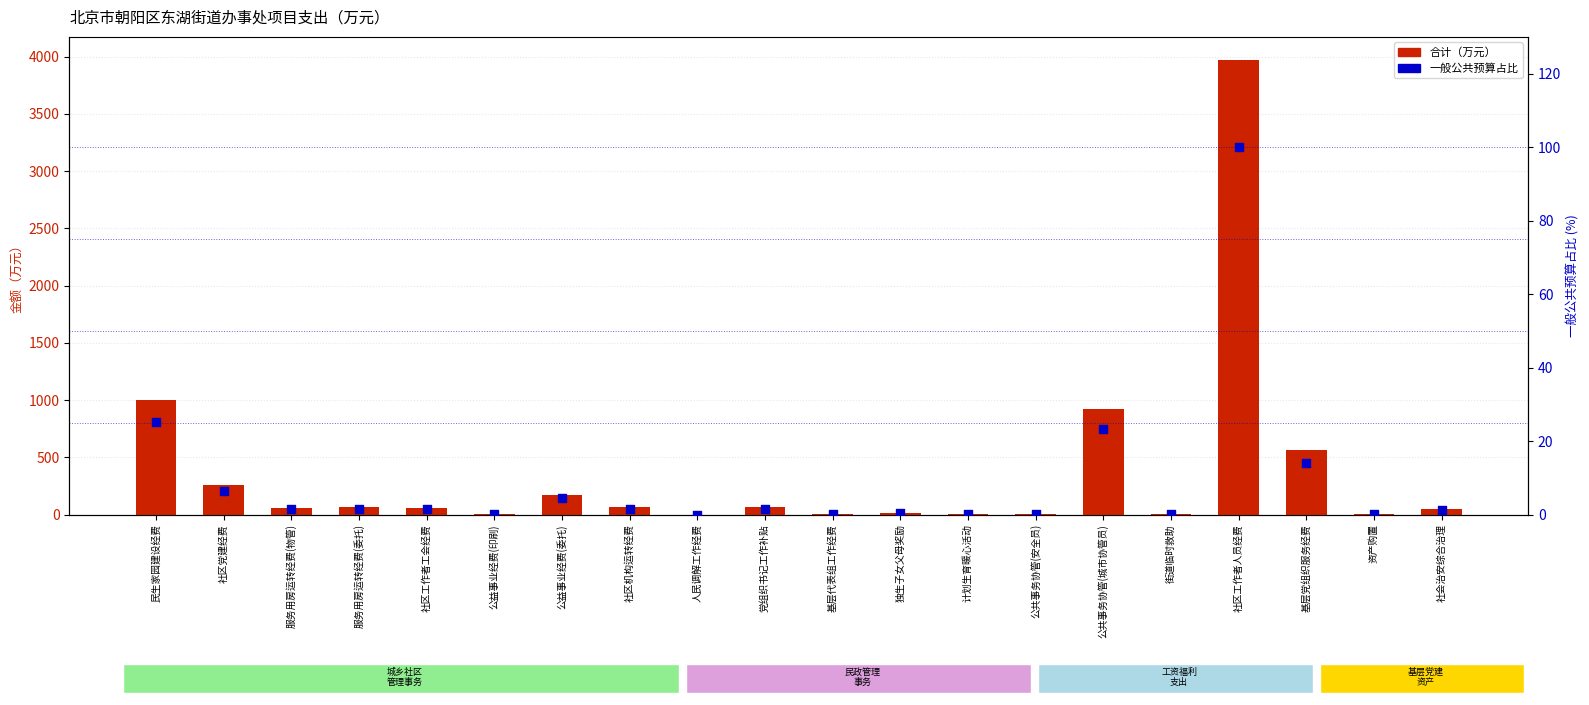

At which category is the sum across all series the highest?

社区工作者人员经费